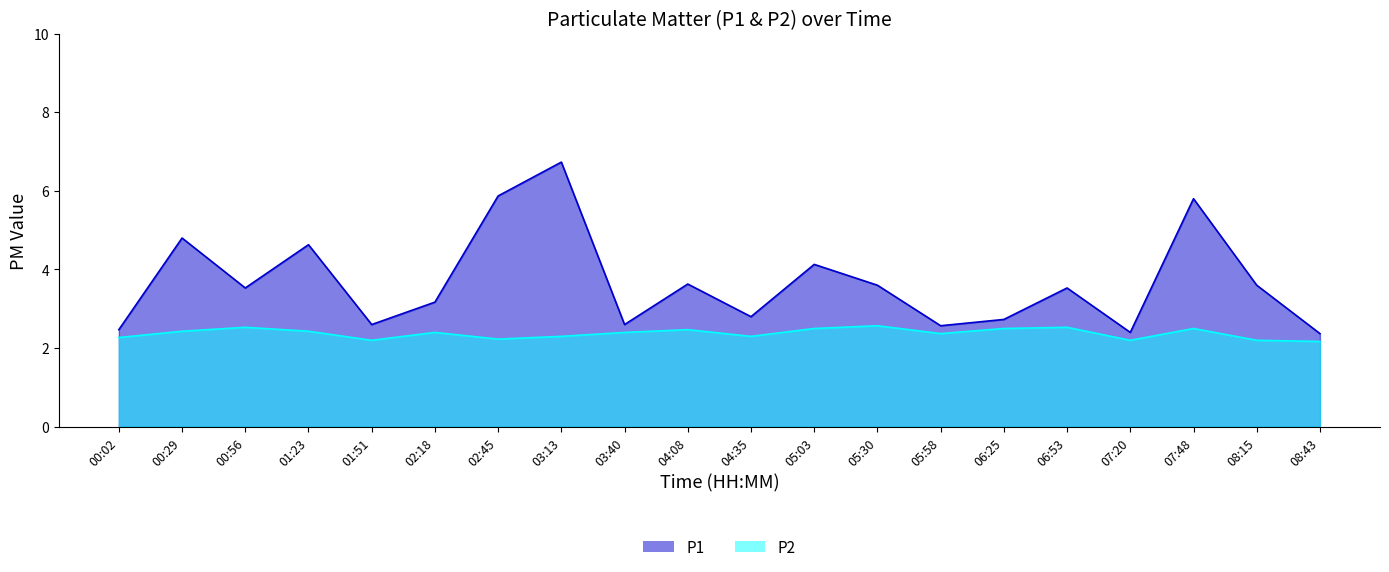

Where does the P1 series first go above 3?

00:29